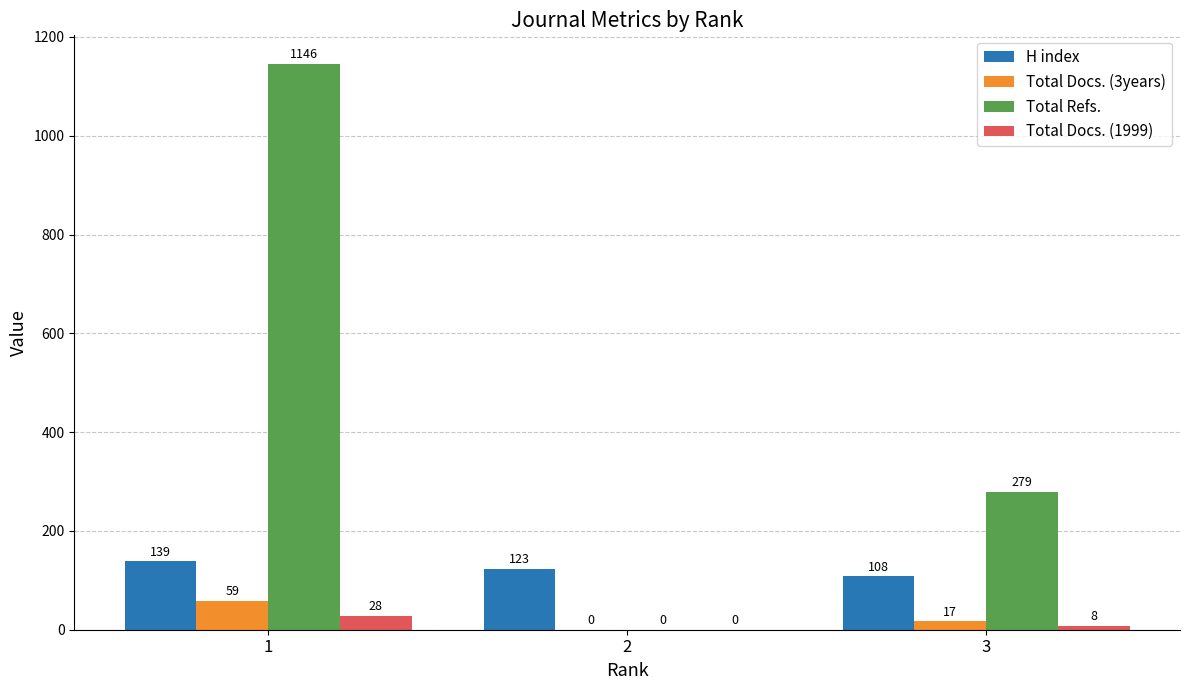

How many positive values does the Total Docs. (3years) series have?

2